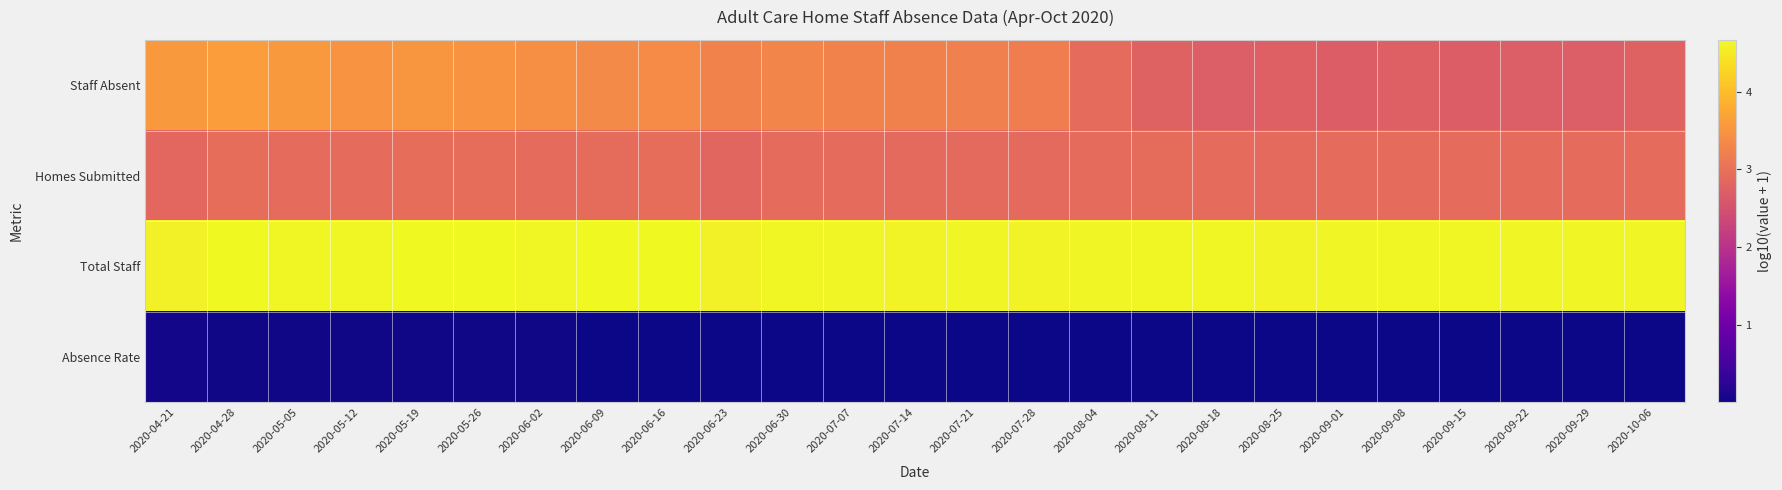

At which category is the sum across all series the highest?

2020-04-28